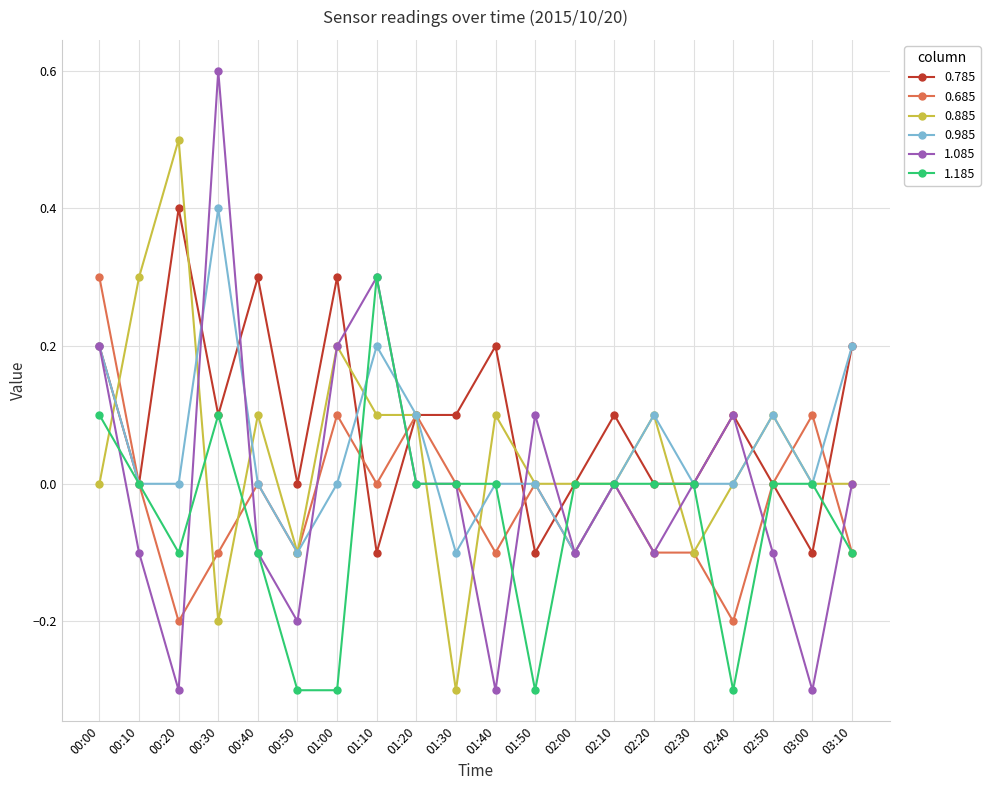

What is the minimum value for 0.785?

-0.1